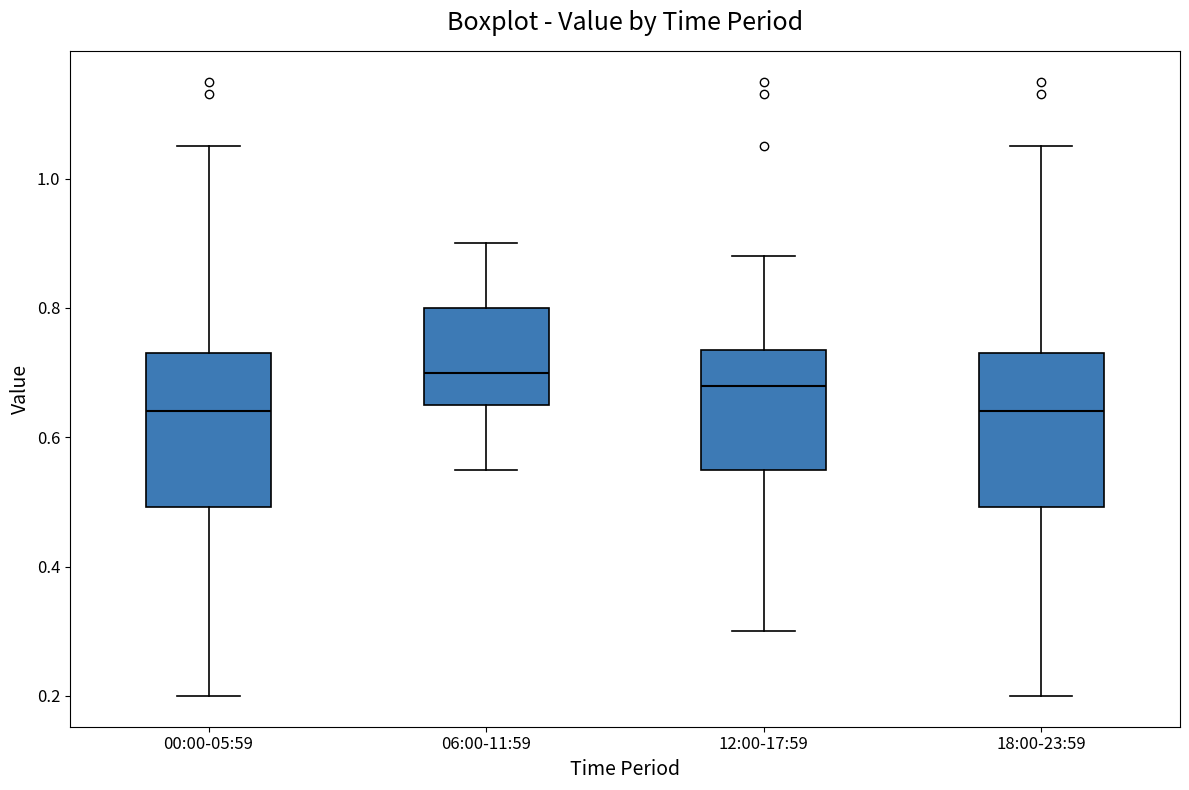

Where does the lower whisker of the box for 18:00-23:59 end on the y-axis? The values are not printed on the chart, so give them approximately, as read against the axis.

0.20